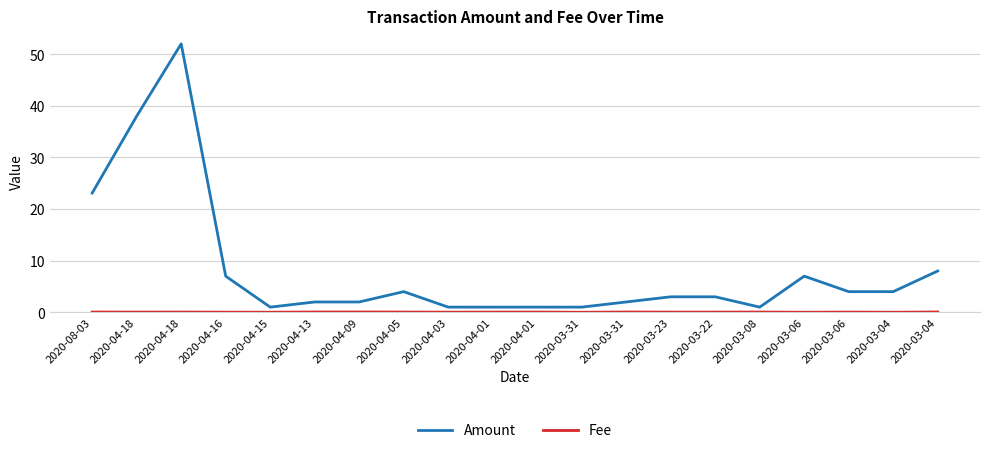

What is the sum of all Amount values?

165.1